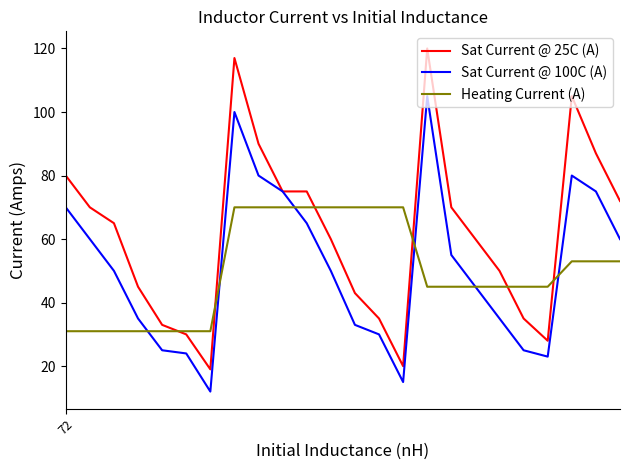

Which series has the largest range (max minus min)?

Sat Current @ 25C (A)